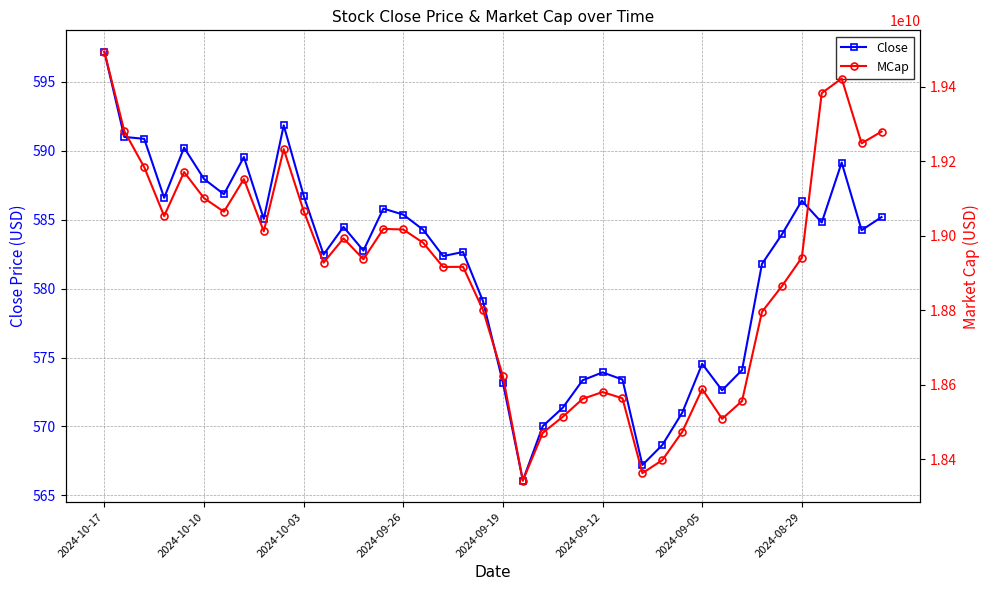

Rank the series by their maximum value, from highest to lowest.

MCap, Close